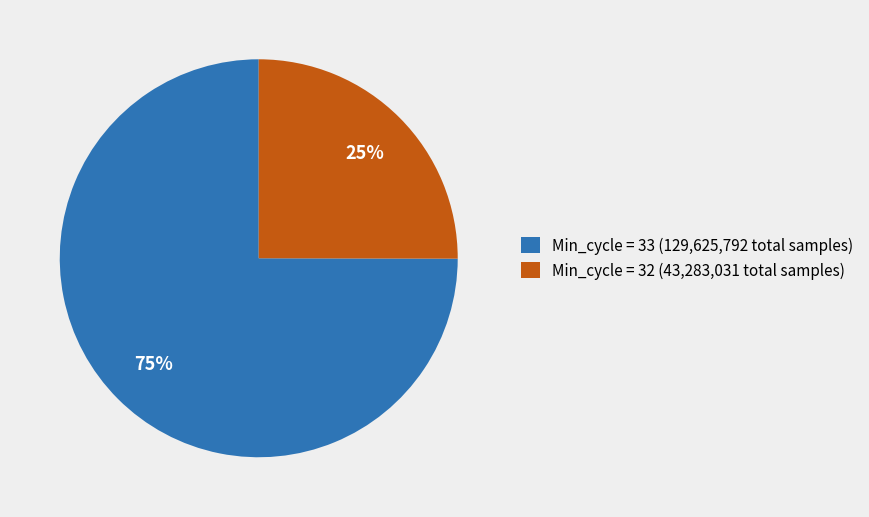

What percentage is the Min_cycle = 33 (129,625,792 total samples) slice, to the nearest percent?

75%